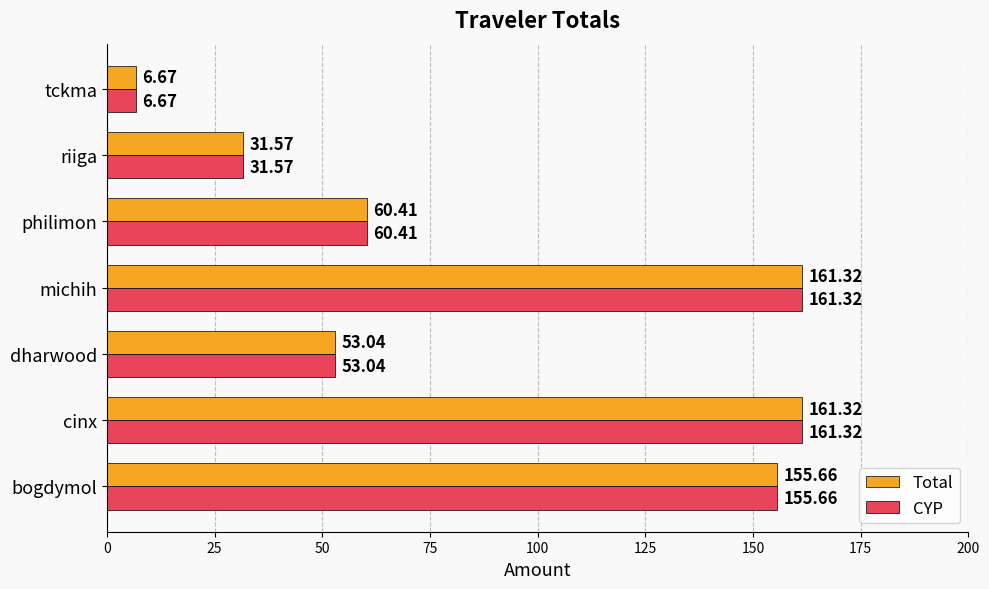

Is the value of CYP at cinx greater than the value of Total at bogdymol?

Yes